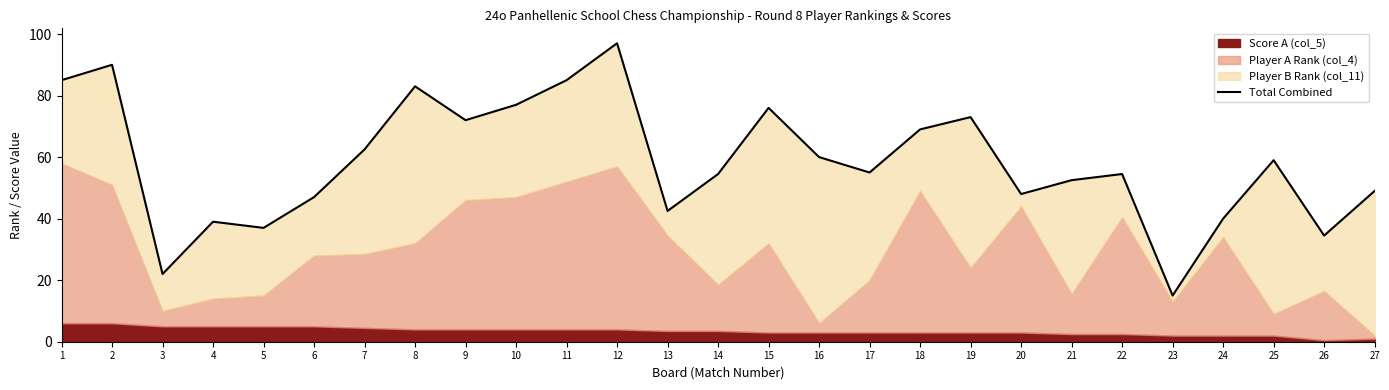

Which category has the lowest value across all series?

23